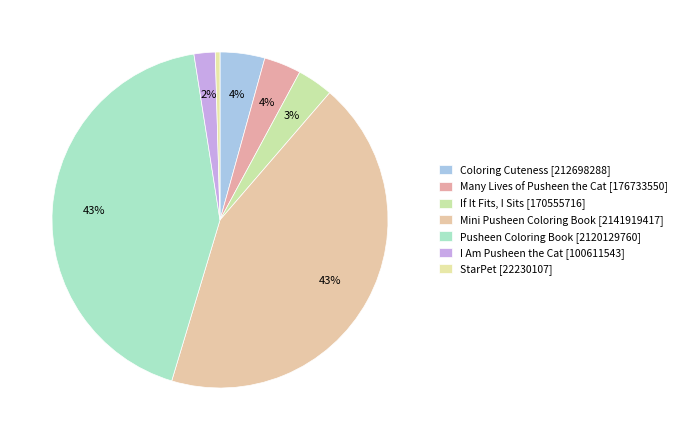

Which has a higher value, Coloring Cuteness [212698288] or StarPet [22230107]?

Coloring Cuteness [212698288]